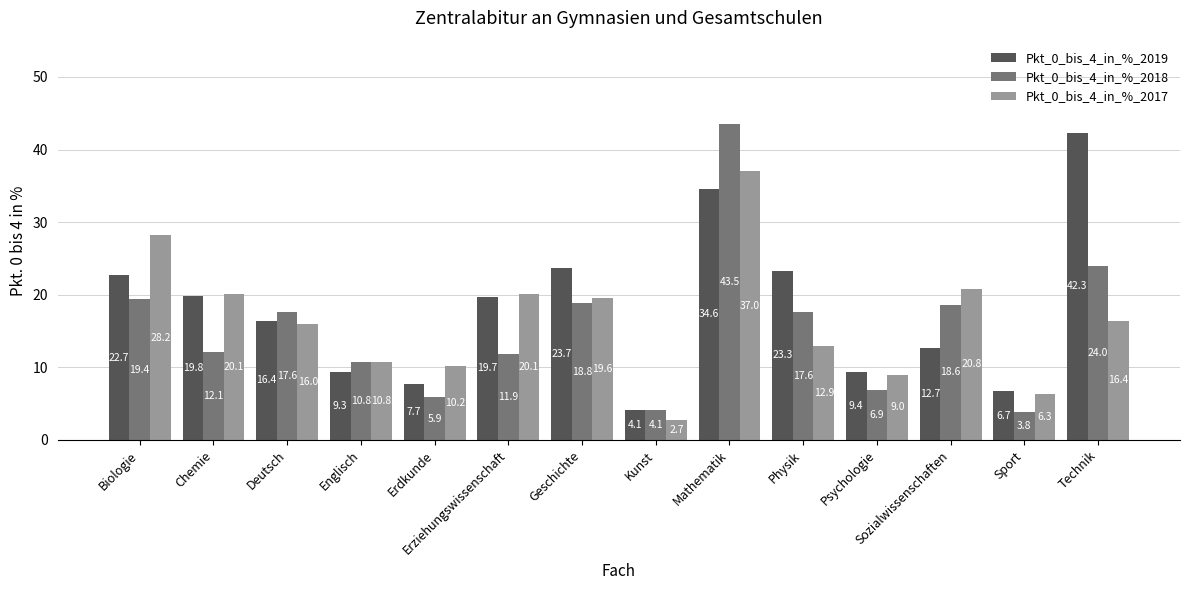

What is the highest value of the Pkt_0_bis_4_in_%_2017 series?

37.0